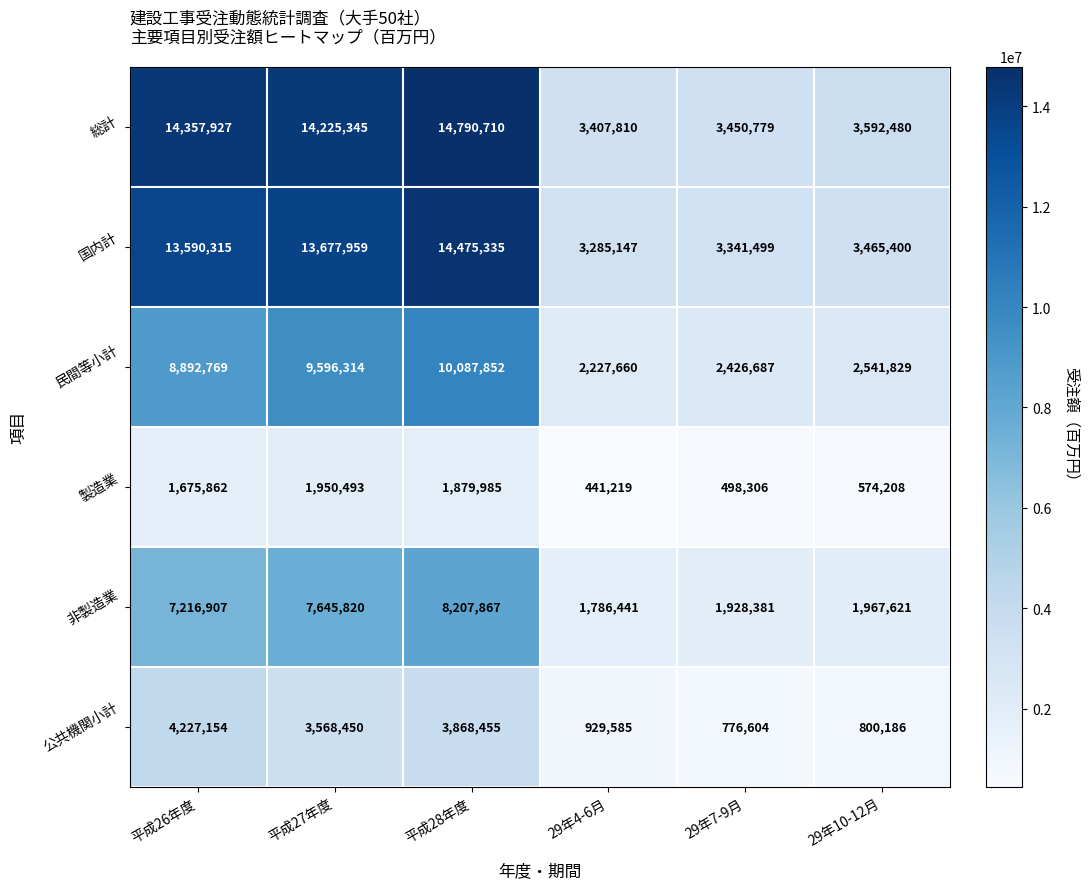

List the series in order of their peak value, highest first.

総計, 国内計, 民間等小計, 非製造業, 公共機関小計, 製造業